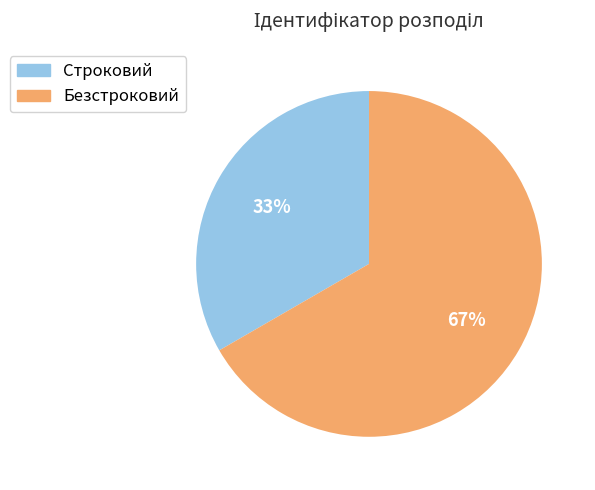

How many slices are in this pie chart?

2